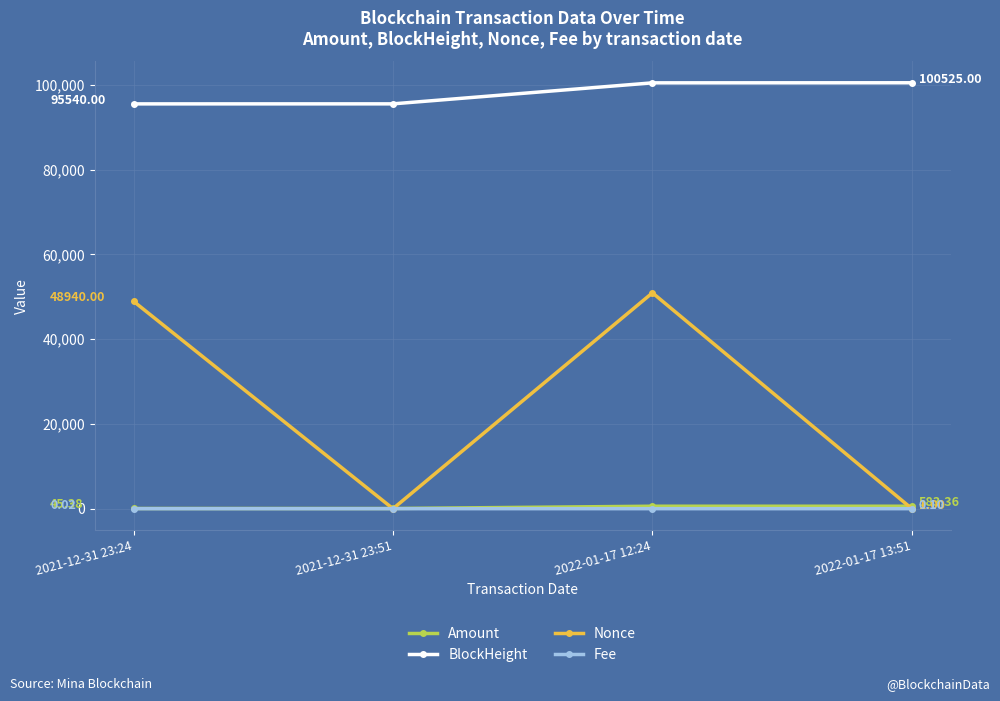

Which series has the largest range (max minus min)?

Nonce